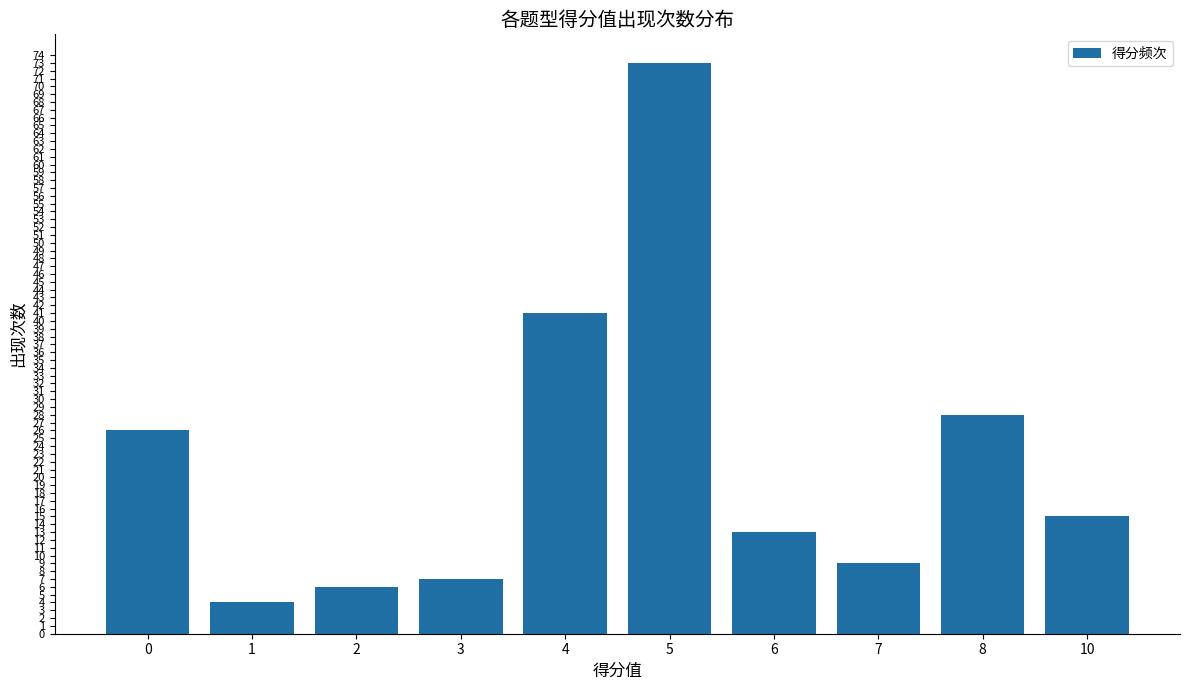

Which category has the lowest value across all series?

1